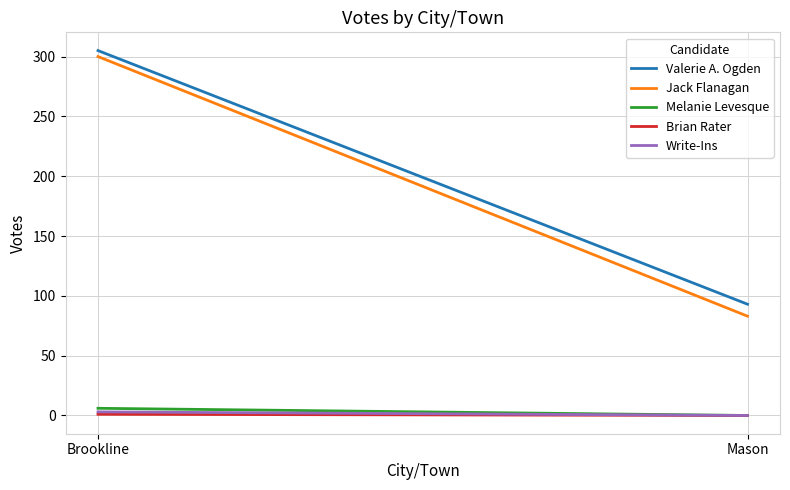

How many data points in Write-Ins are less than 3?

1